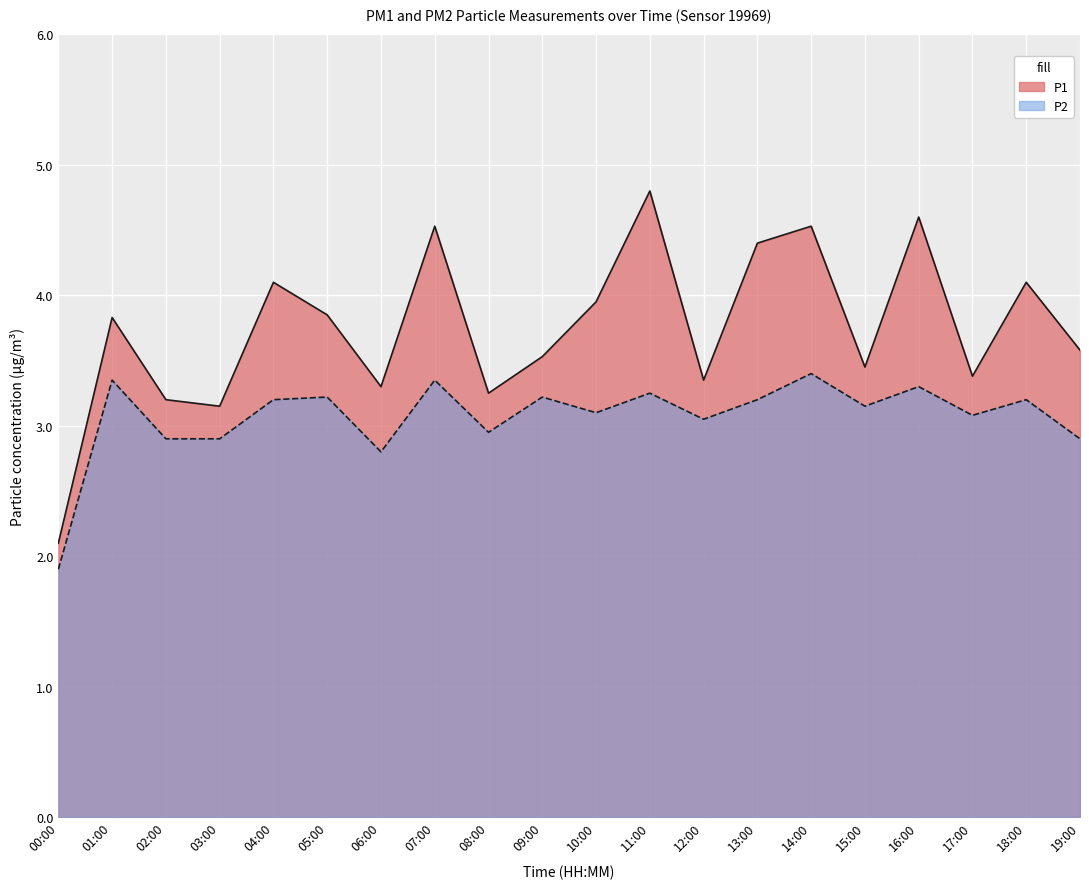

What is the difference between the maximum and minimum values in the P1 series?

2.7